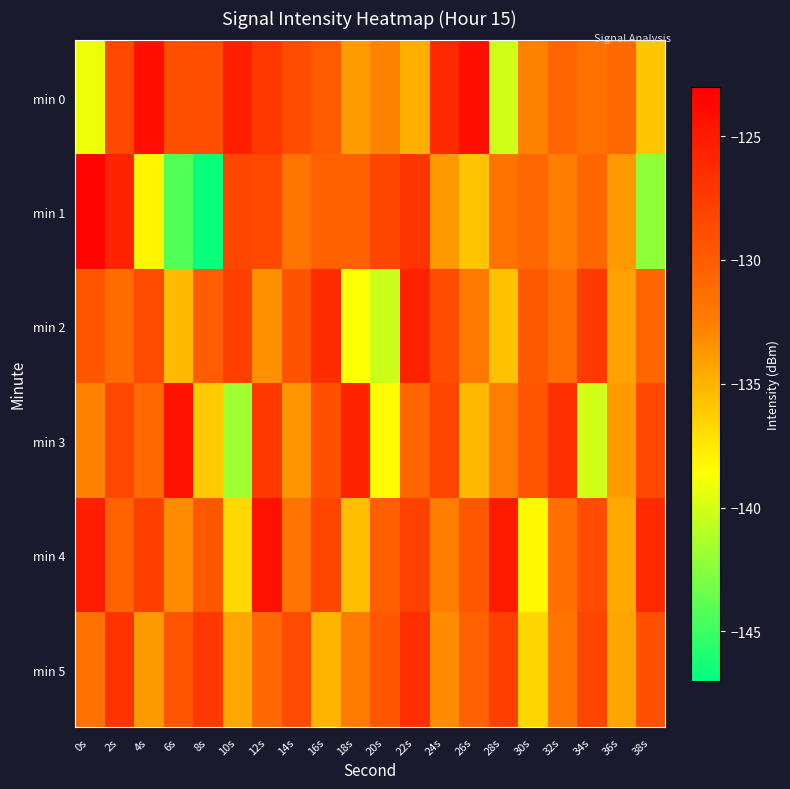

What is the smallest value displayed?

-146.7